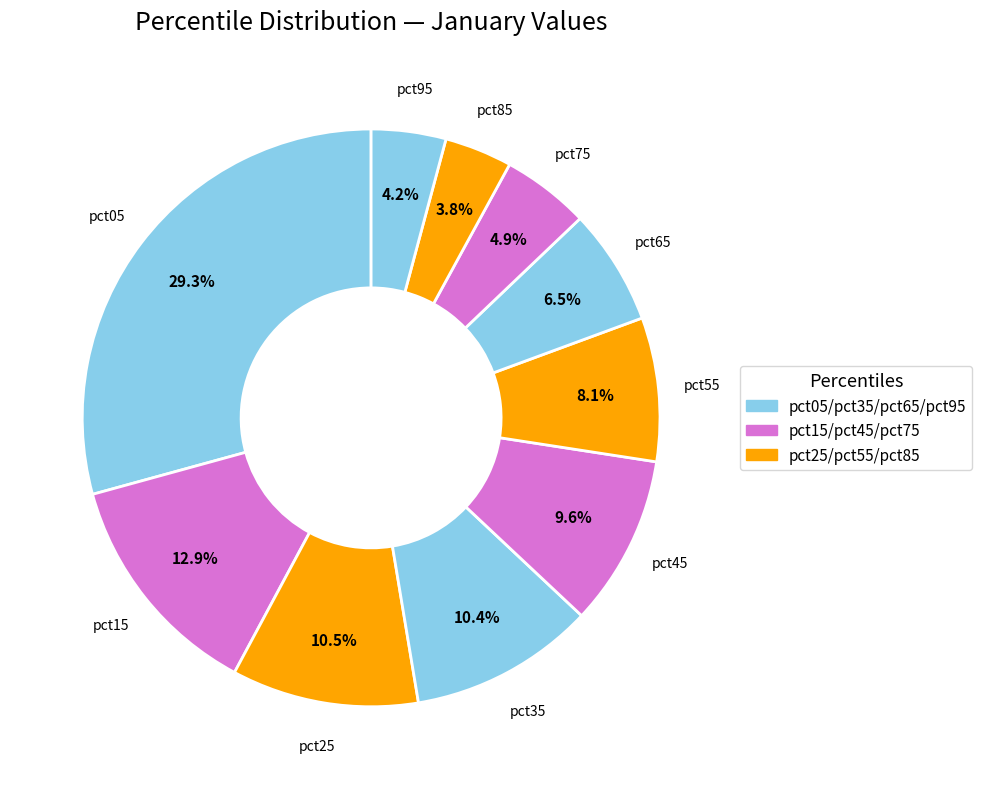

How many slices are in this pie chart?

10